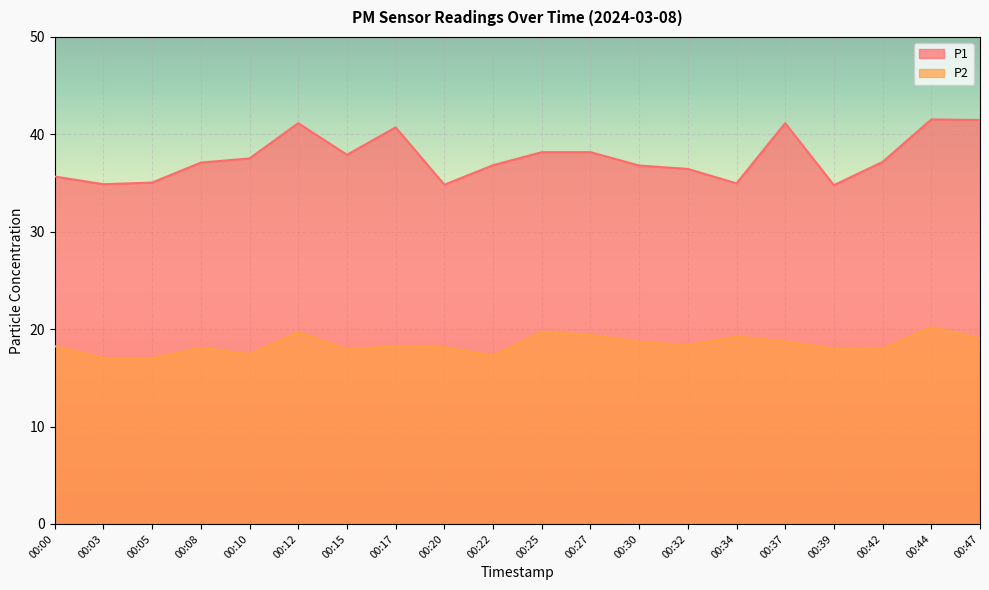

Between 00:39 and 00:05, which is larger?

00:05